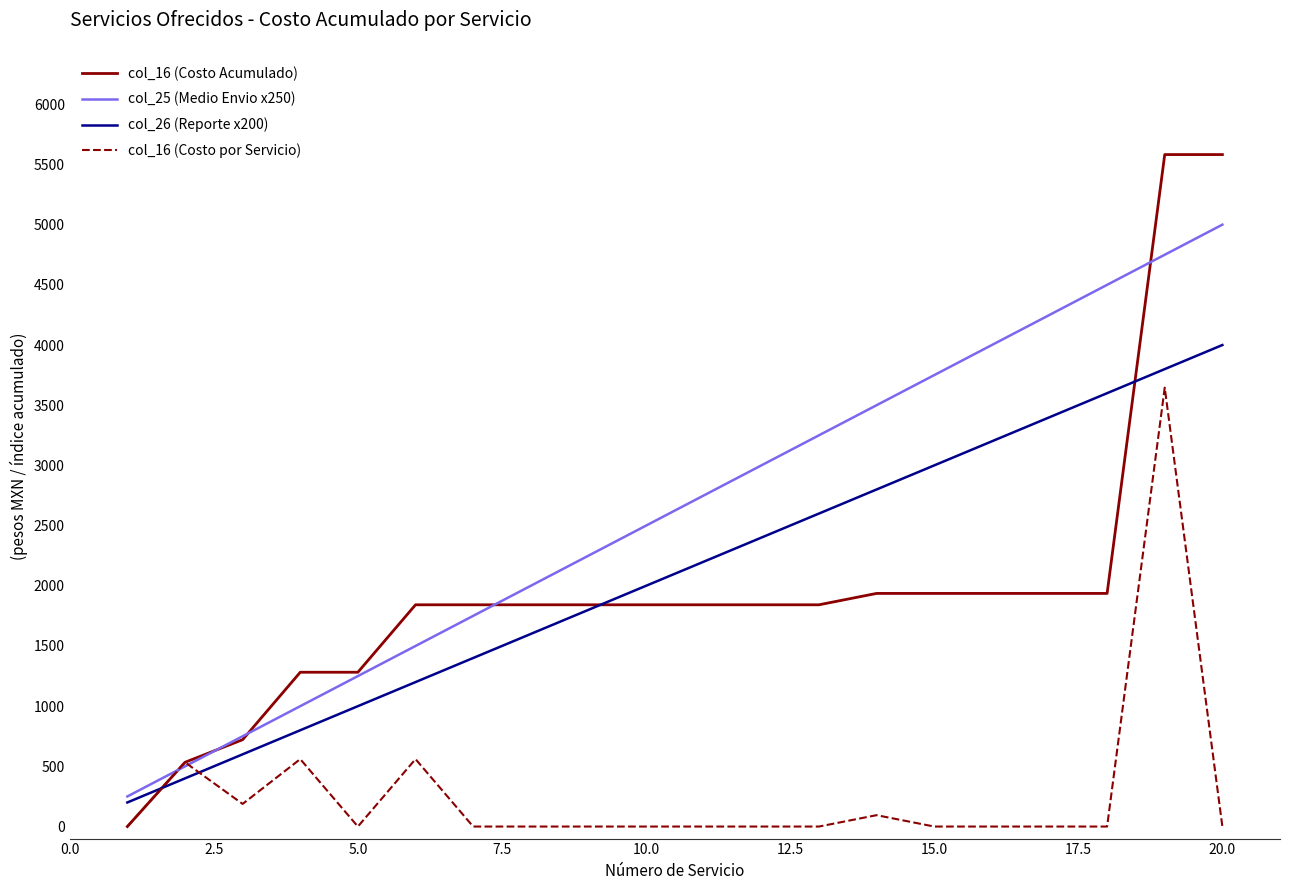

Which series has the widest spread of values?

col_16 (Costo Acumulado)